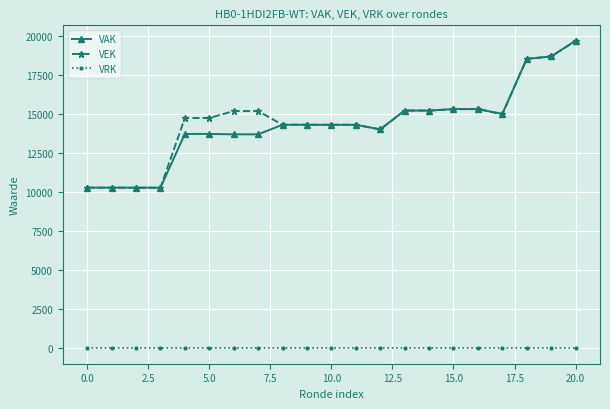

True or false: VRK and VEK intersect in this chart.

False